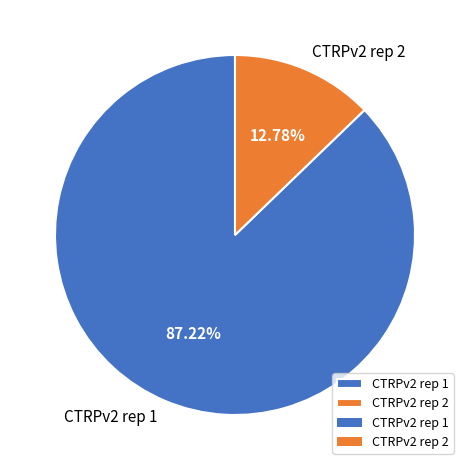

How many segments does this pie chart have?

2